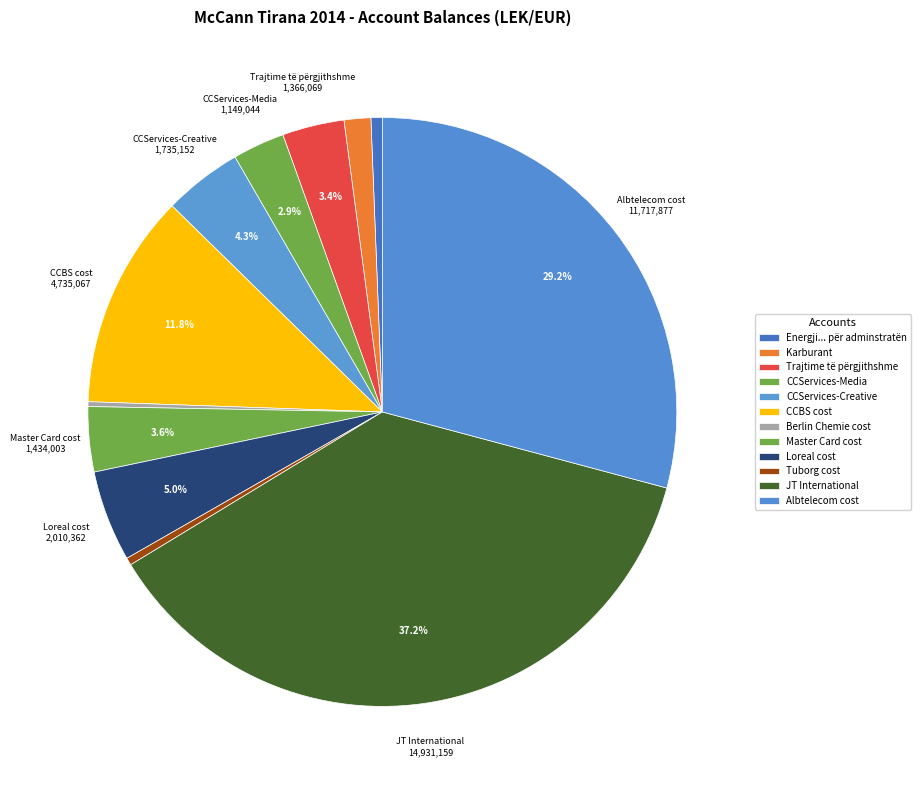

Is it true that Tuborg cost is 1% of the pie?

False